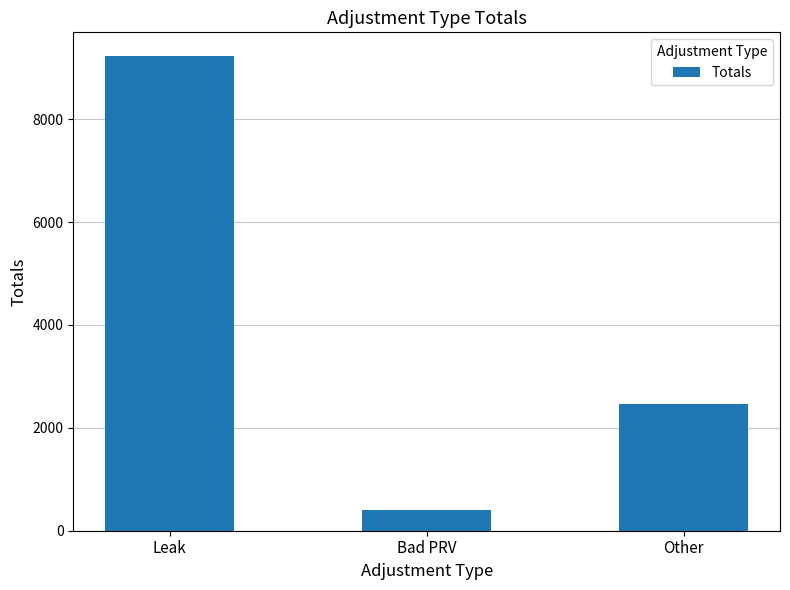

Where does the data first go above 2460?

Leak